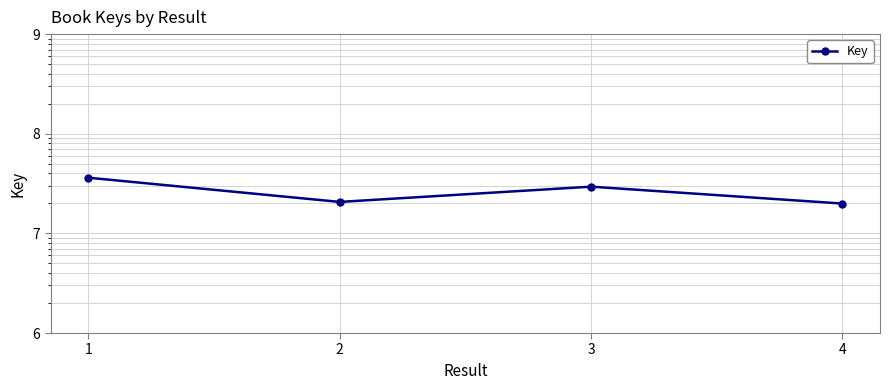

What is the sum of the values at 1 and 2?

56903524